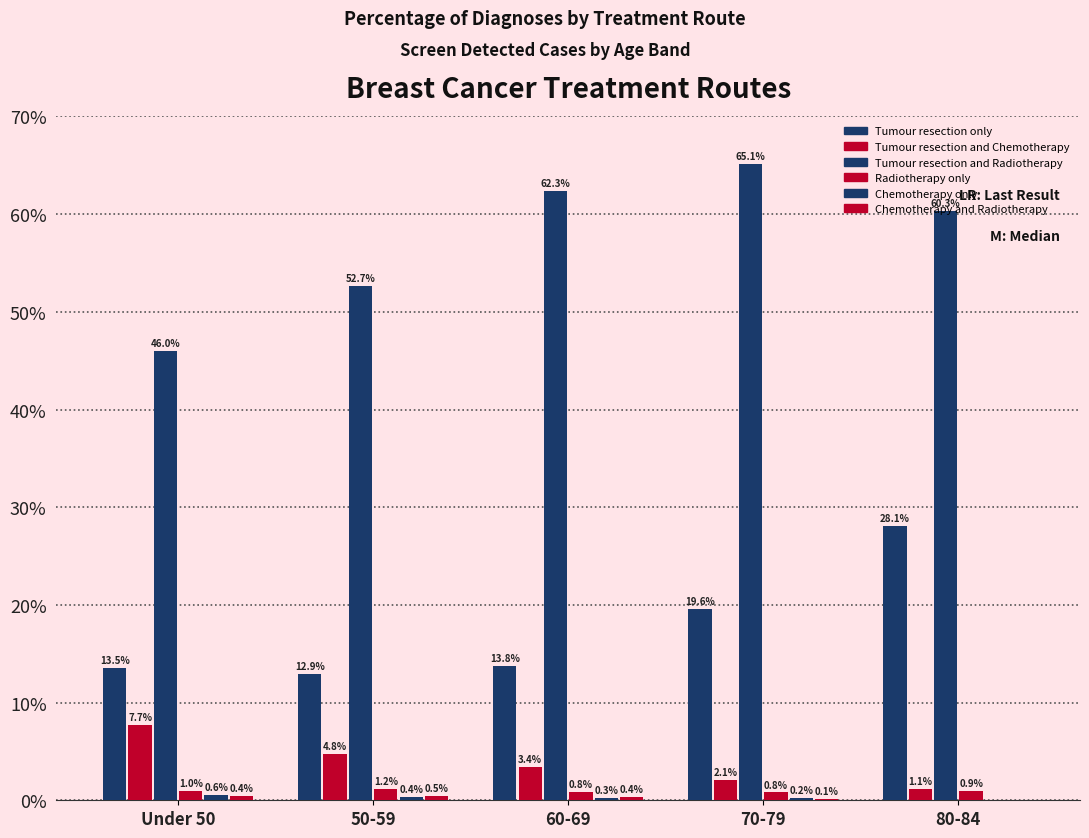

The value of Chemotherapy only at Under 50 is 0.0. True or false?

False